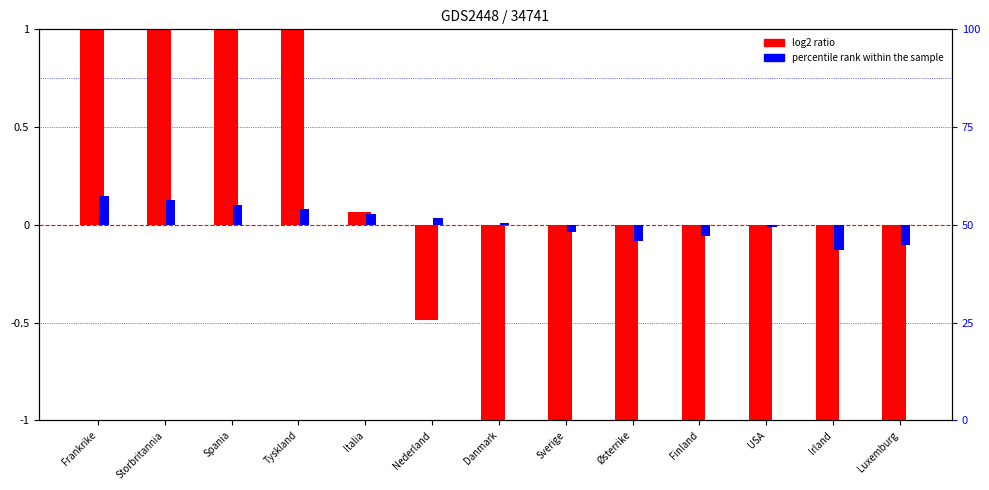

Read the log2 ratio value at Østerrike.

-2.9